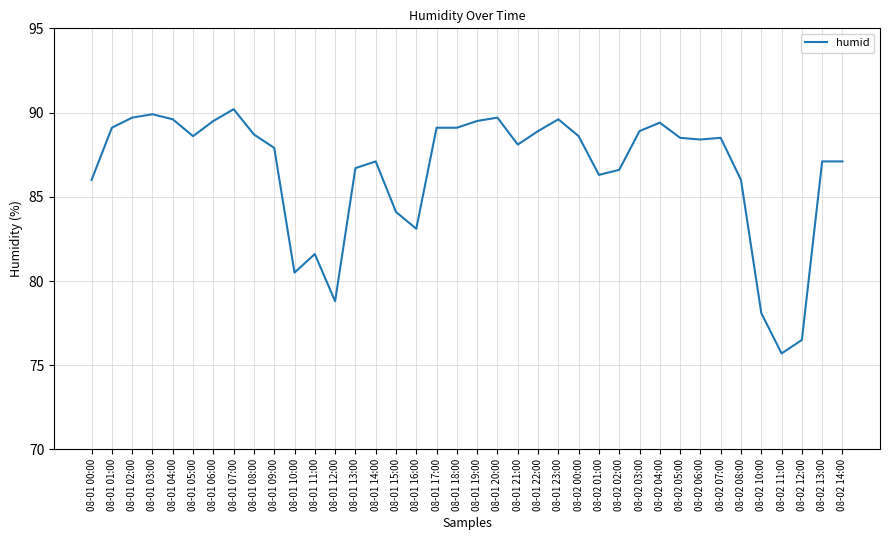

What position from the left is 08-02 06:00?

31